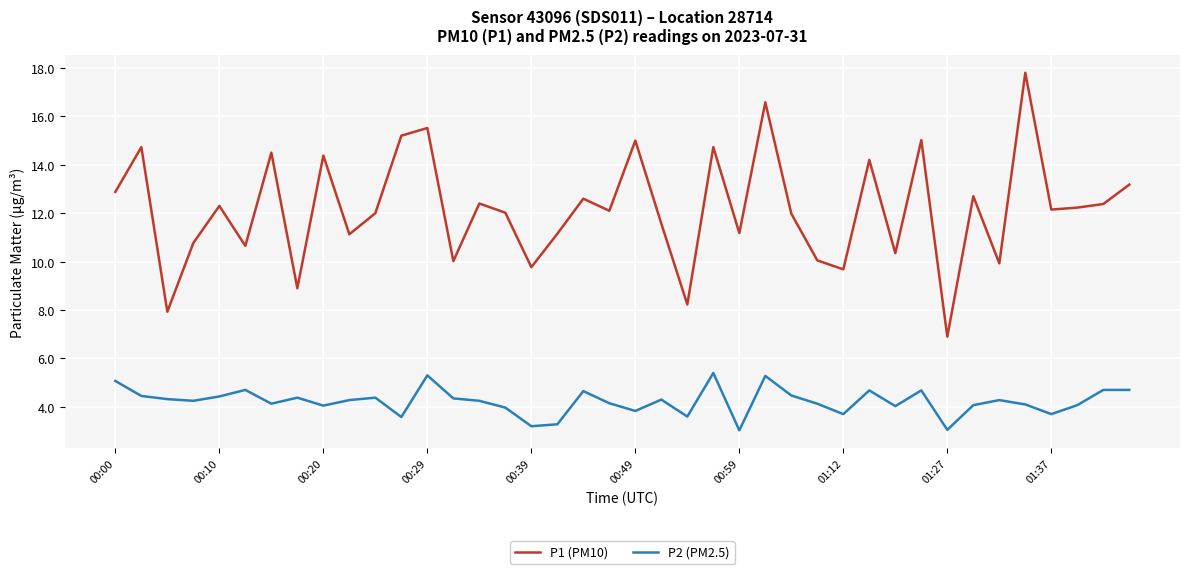

What are all the series names shown in the legend?

P1 (PM10), P2 (PM2.5)